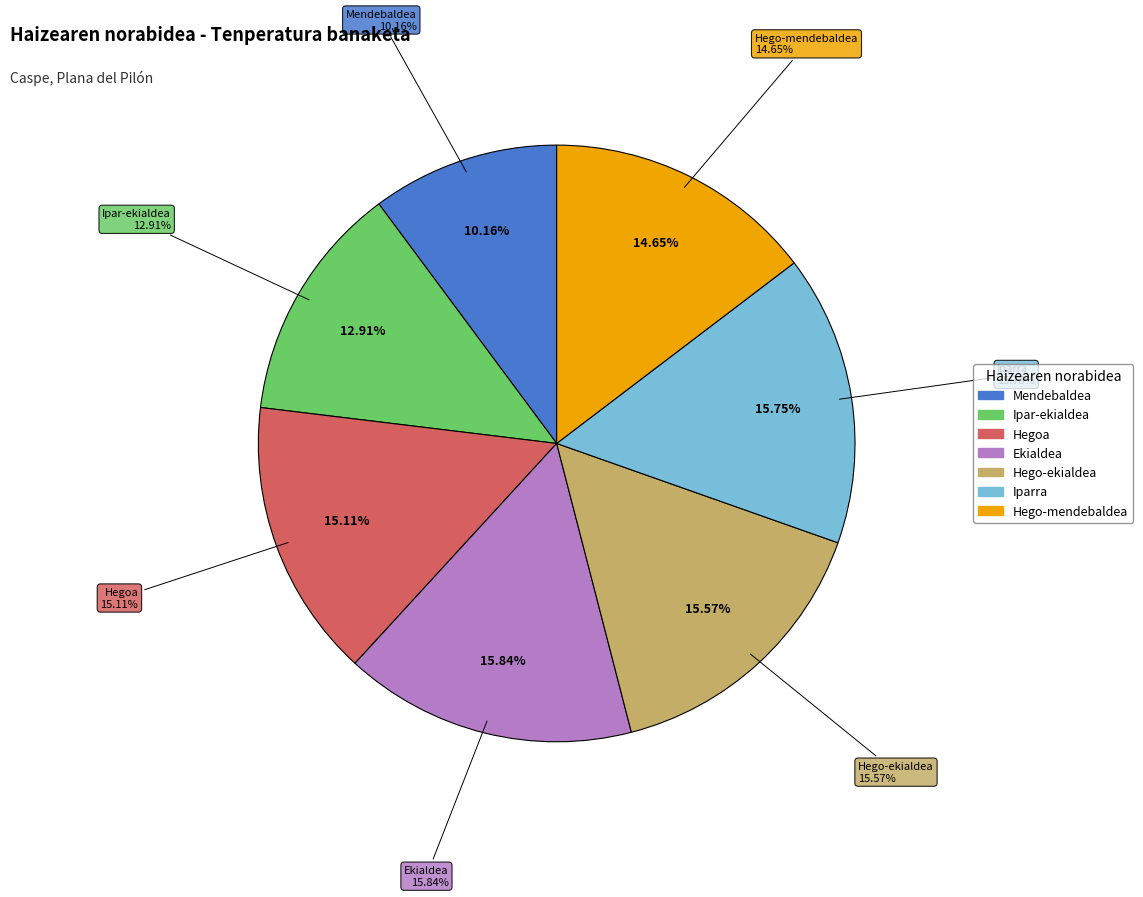

To the nearest percent, what is the combined percentage of Ipar-ekialdea and Hego-mendebaldea?

28%